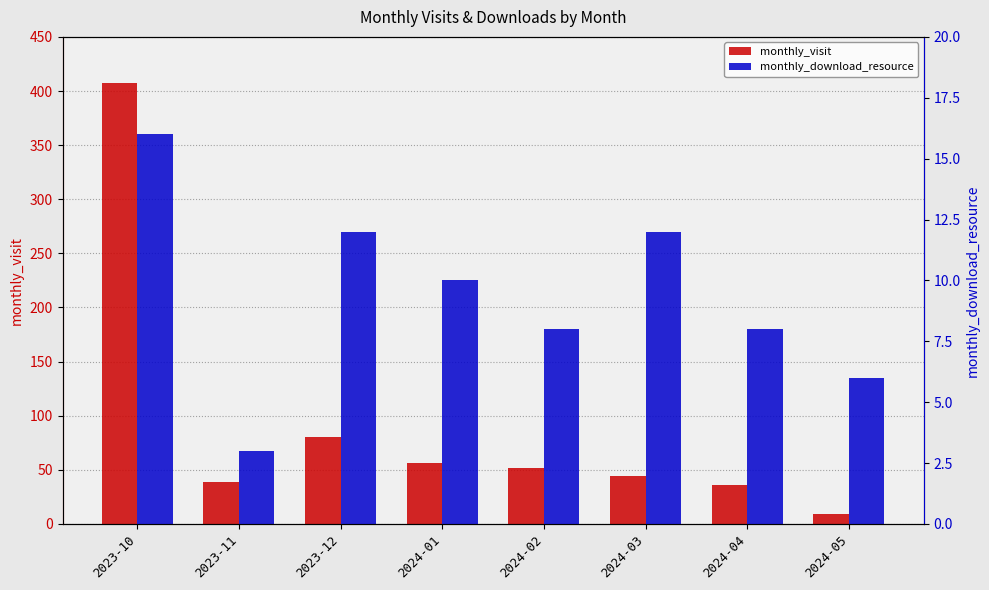

Reading left to right, what are all the values shown in this chart?

monthly_visit: 2023-10=407	2023-11=39	2023-12=80	2024-01=56	2024-02=52	2024-03=44	2024-04=36	2024-05=9
monthly_download_resource: 2023-10=16	2023-11=3	2023-12=12	2024-01=10	2024-02=8	2024-03=12	2024-04=8	2024-05=6